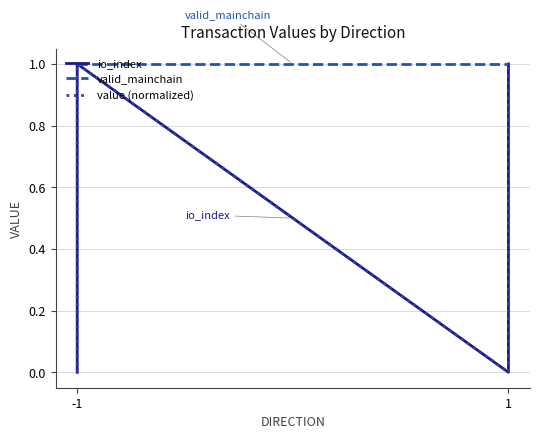

Is it true that value (normalized) equals 0.0 at 2?

False